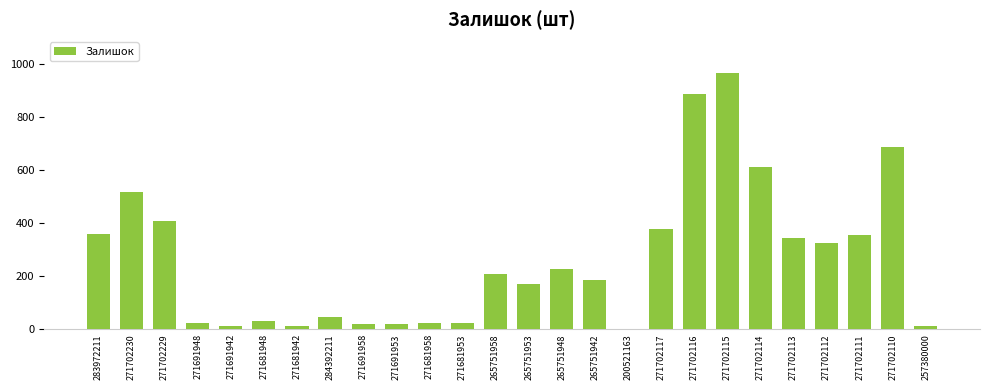

True or false: the data shows 14 at 271691942.

True